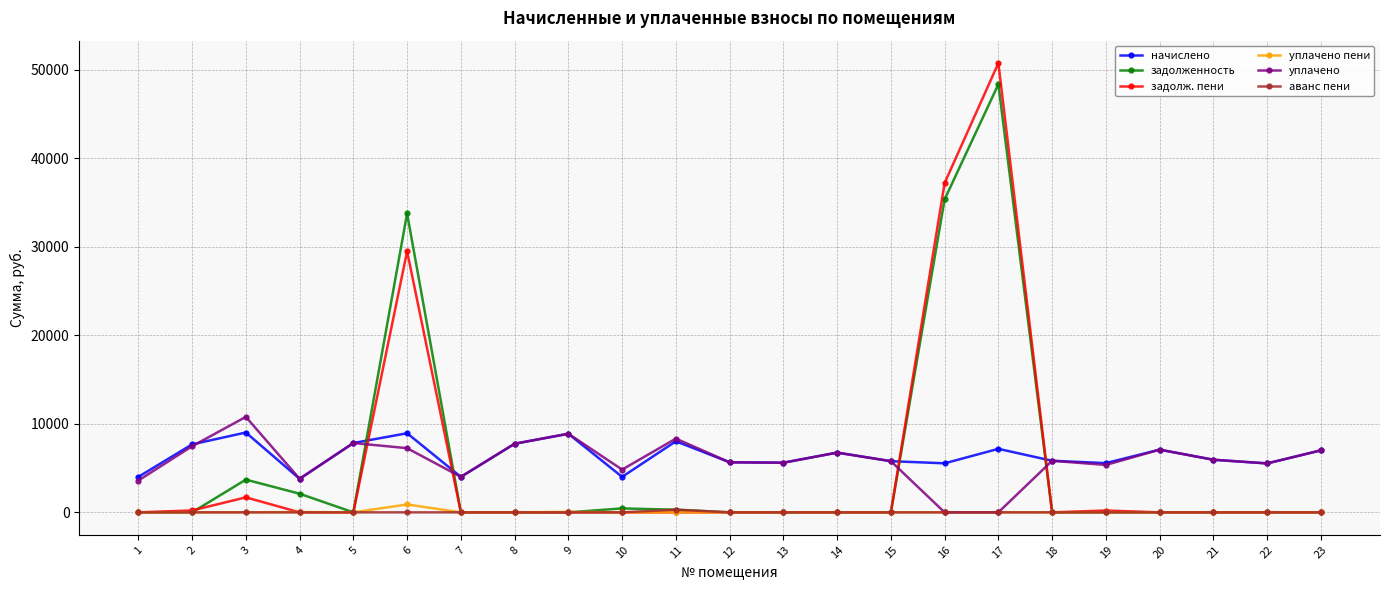

What is the highest value of the уплачено пени series?

892.4